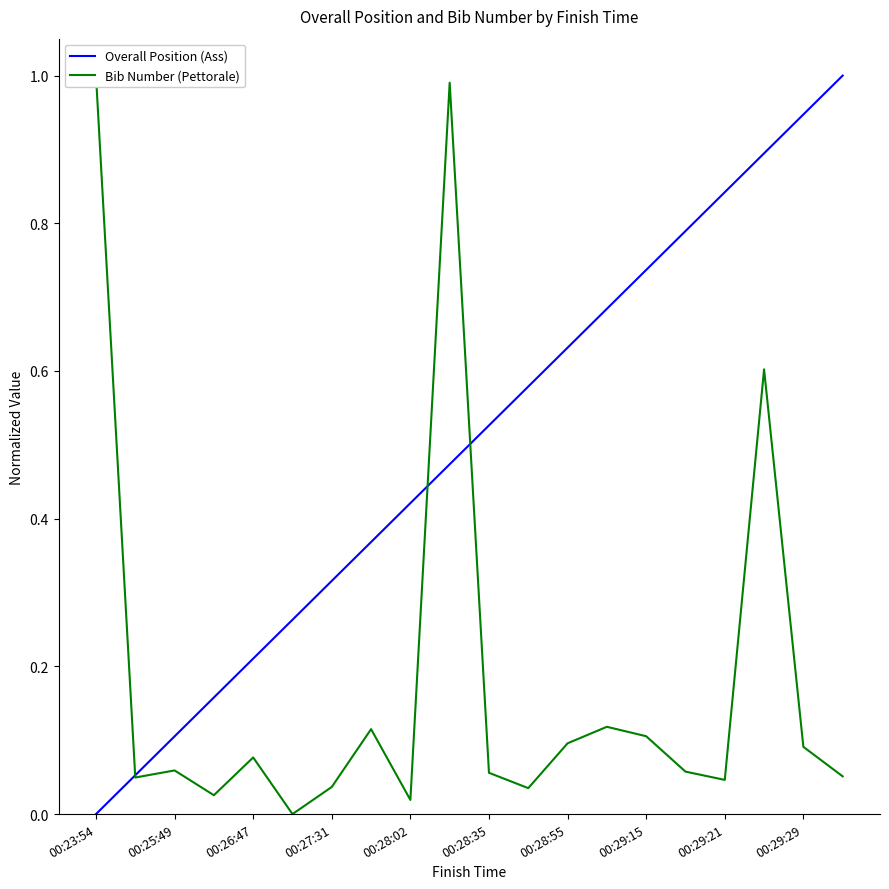

The Overall Position (Ass) series shows 0.4 at 00:23:54. True or false?

False